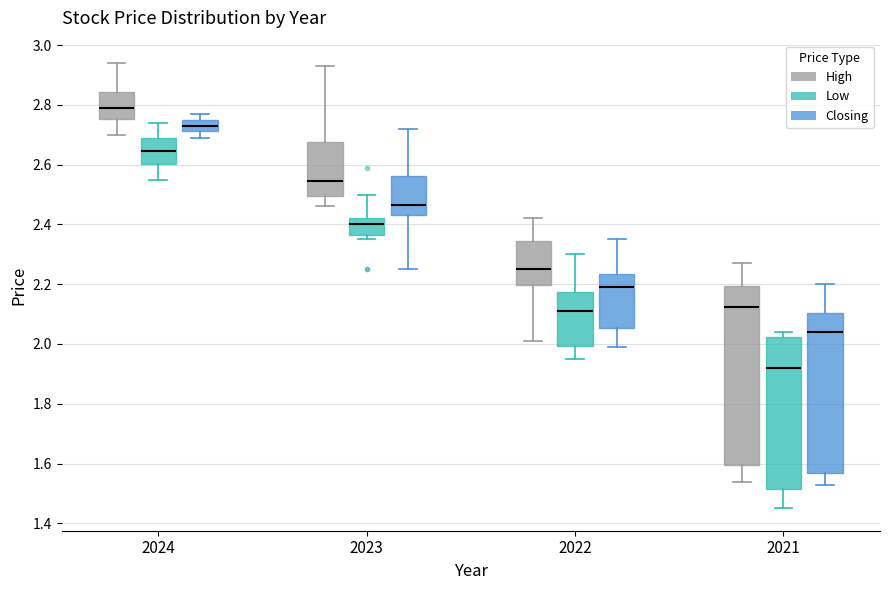

Where is the upper edge of the box for 2022 (Closing) on the y-axis? The values are not printed on the chart, so give them approximately, as read against the axis.

2.24